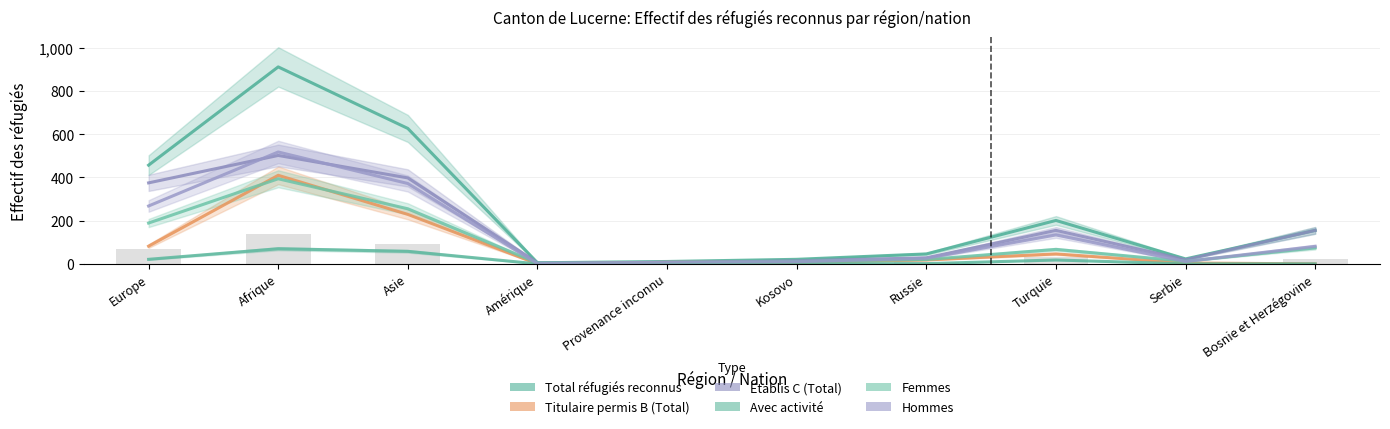

What is the maximum value shown in the chart?

912